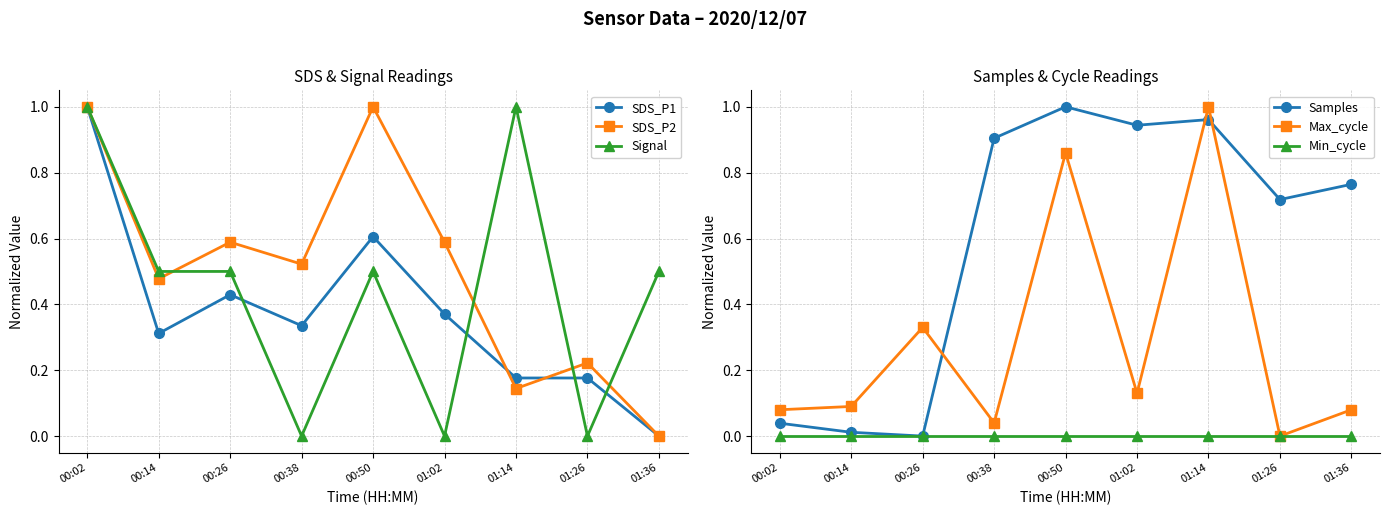

How many interior local valleys does the Samples series have?

3